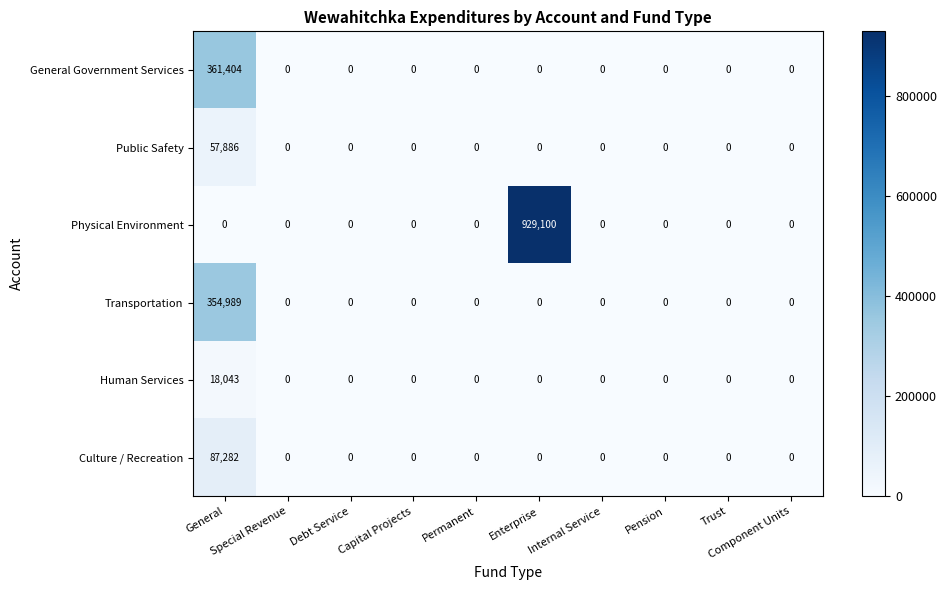

Rank the series by their maximum value, from highest to lowest.

Physical Environment, General Government Services, Transportation, Culture / Recreation, Public Safety, Human Services